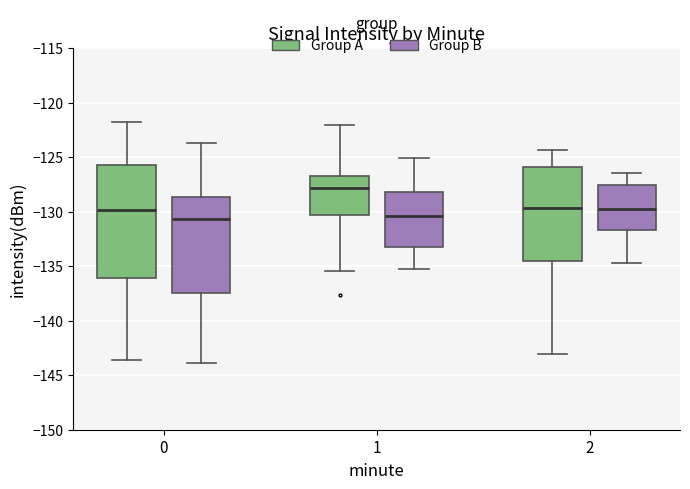

Which box is the tallest, from its lower edge to its upper edge?

0 (Group A)